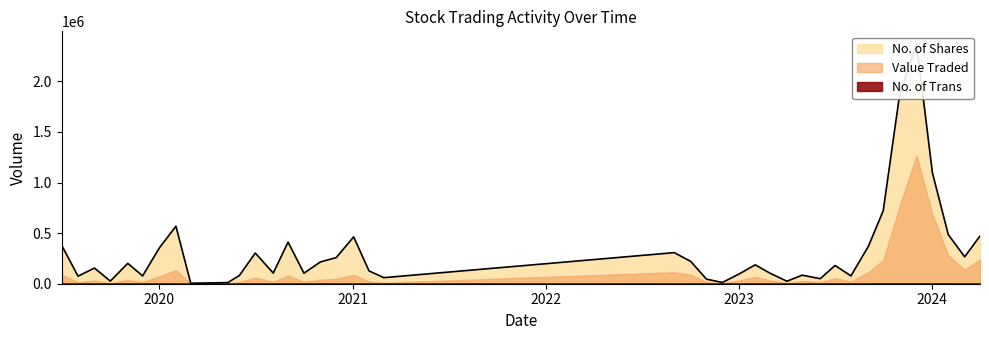

At which category does the chart reach its minimum across all series?

10/05/2020